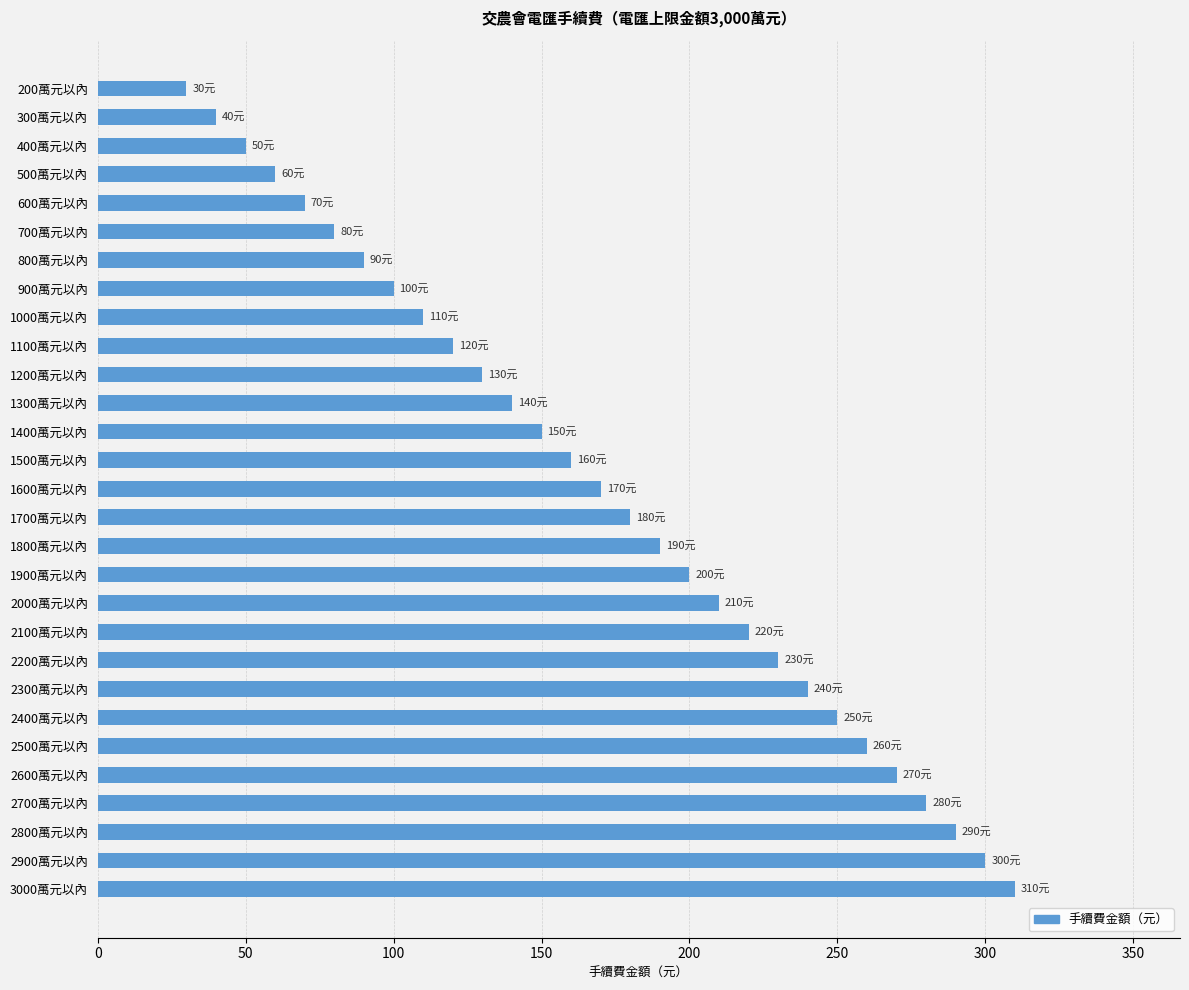

What is the difference between the maximum and minimum values?

280